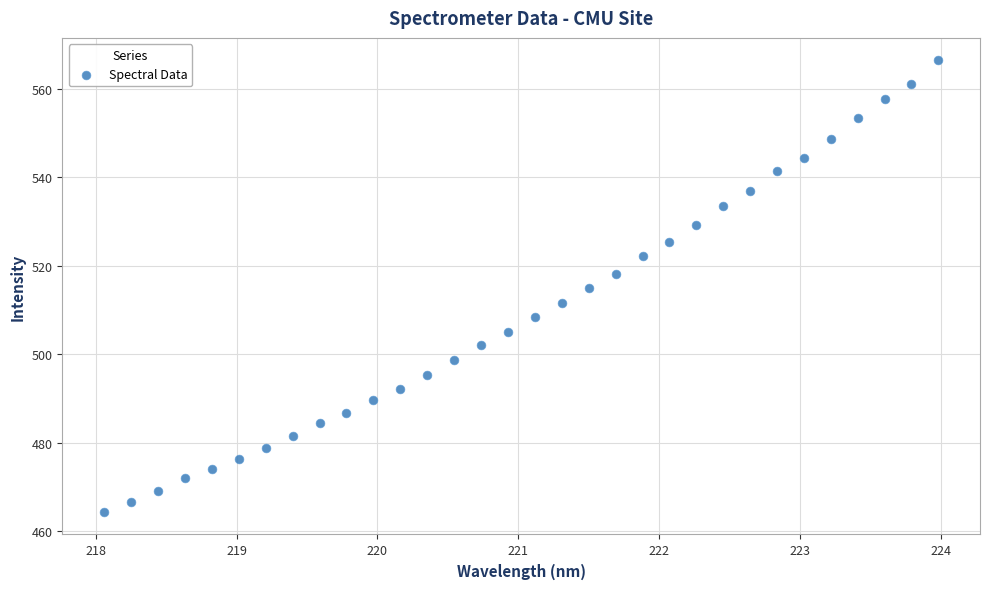

What is the range of X values (max minus min)?

5.9